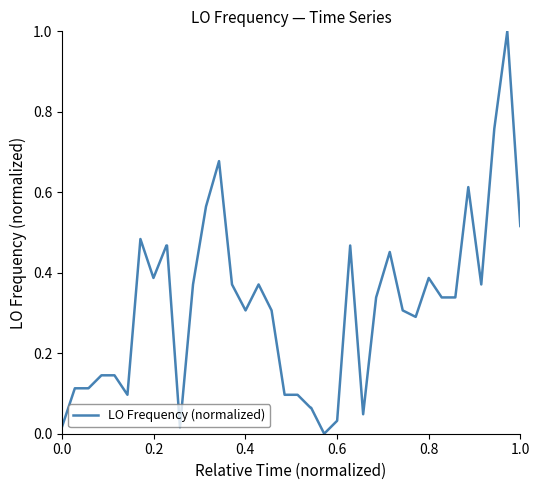

How many lines are shown in the chart?

1